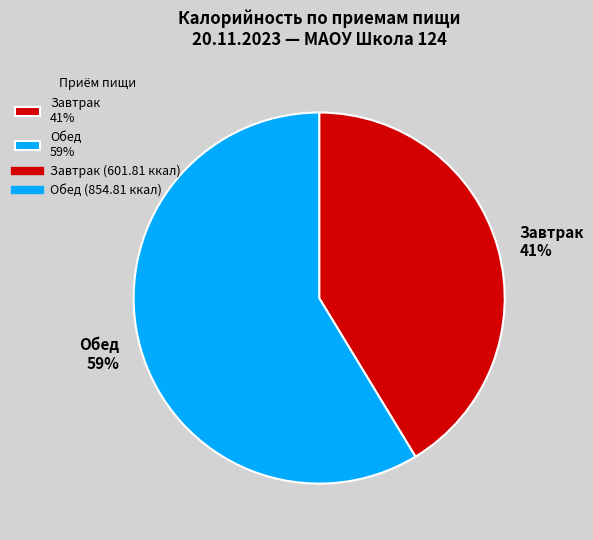

What is the smallest slice in the pie chart?

Завтрак